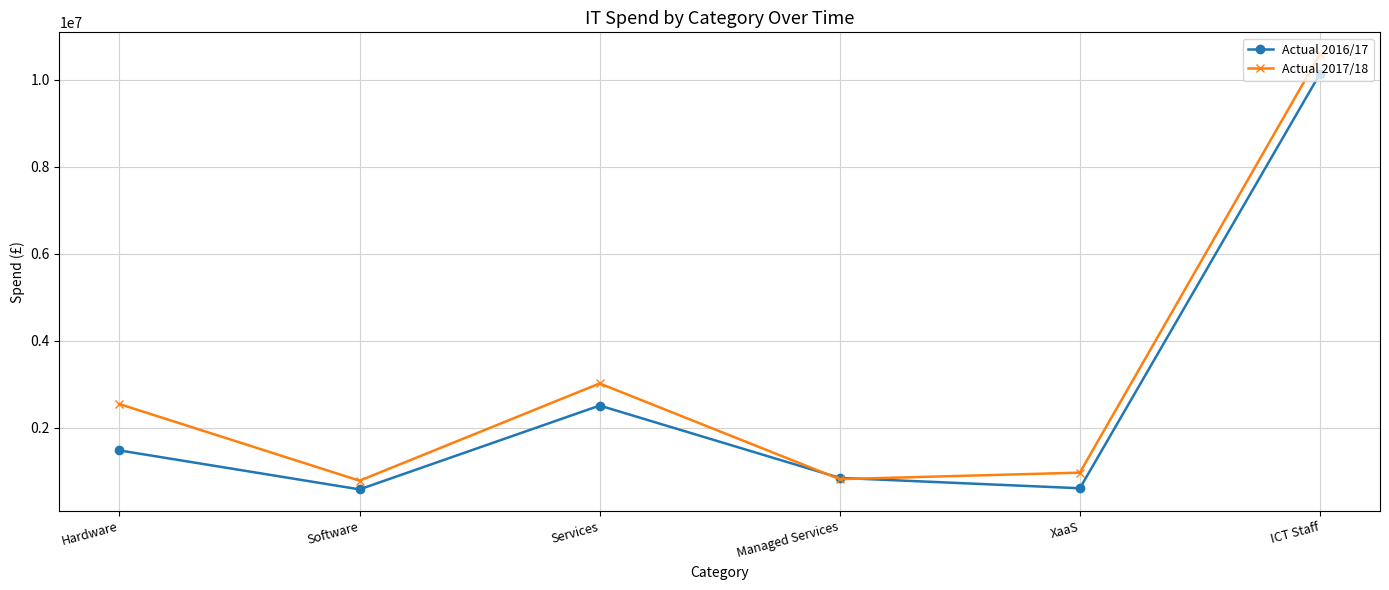

Which series has the largest total across all categories?

Actual 2017/18